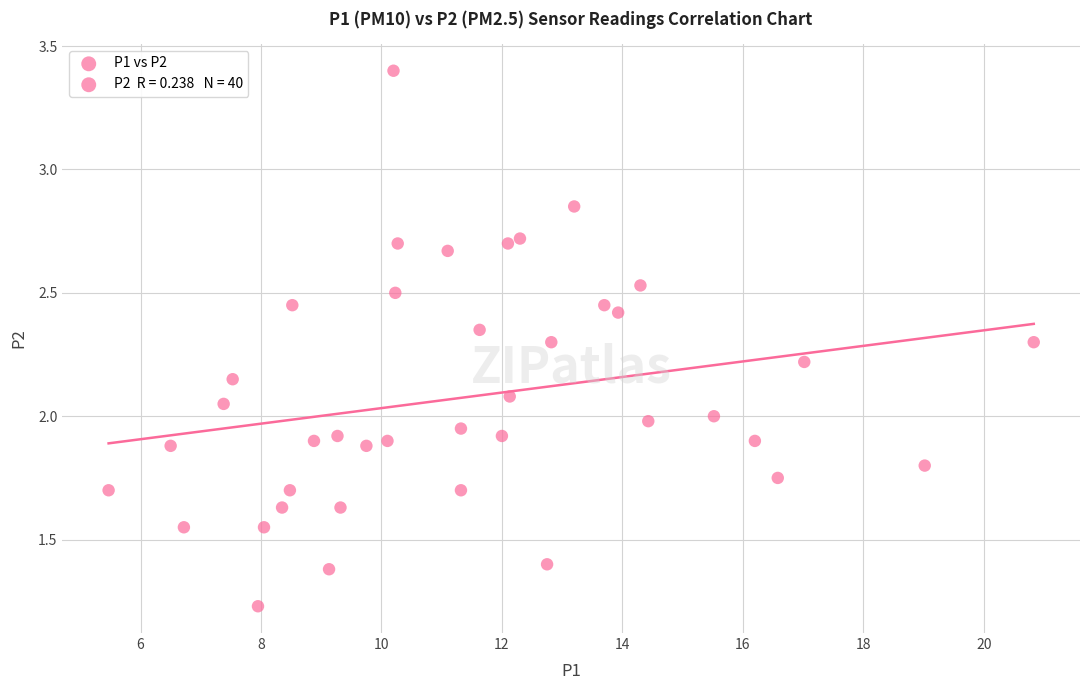

What is the range of X values (max minus min)?

15.4